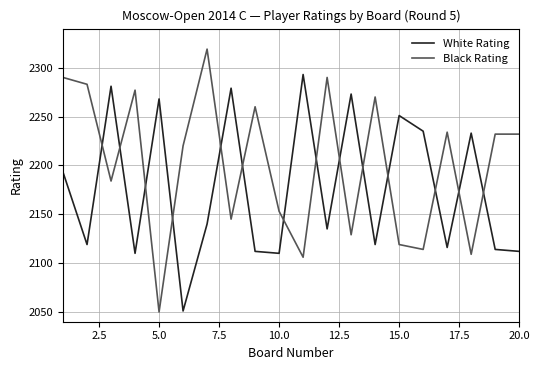

List the series in order of their overall mean, highest first.

Black Rating, White Rating